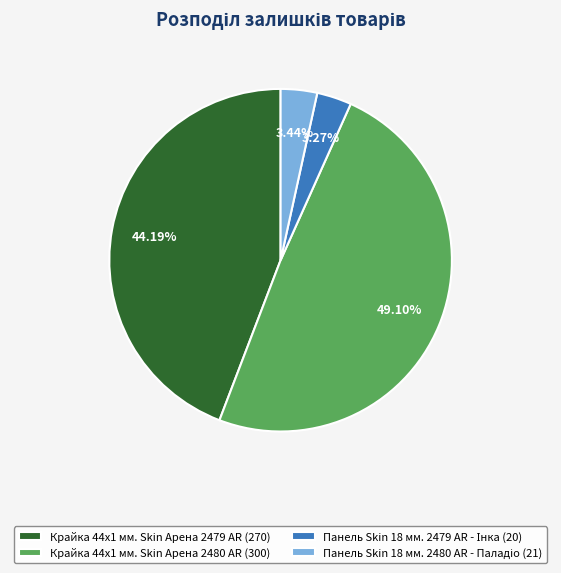

Is Крайка 44x1 мм. Skin Арена 2480 AR (300) the majority of the pie?

No